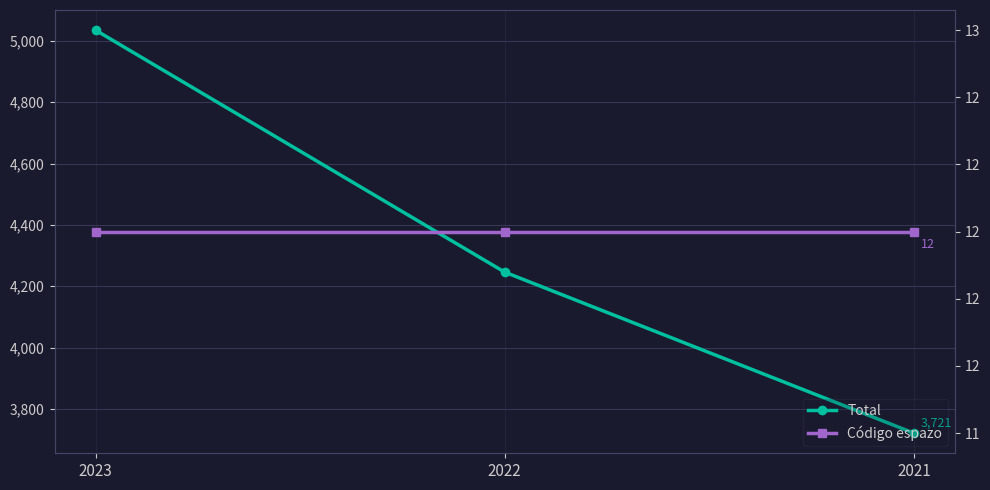

List the series in order of their overall mean, highest first.

Total, Código espazo